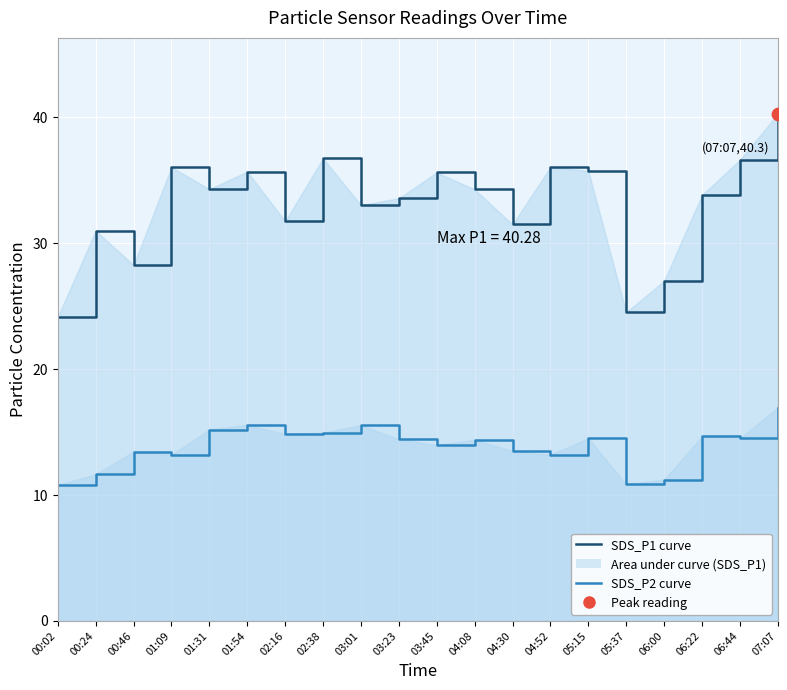

Which series reaches the minimum Y coordinate?

SDS_P2